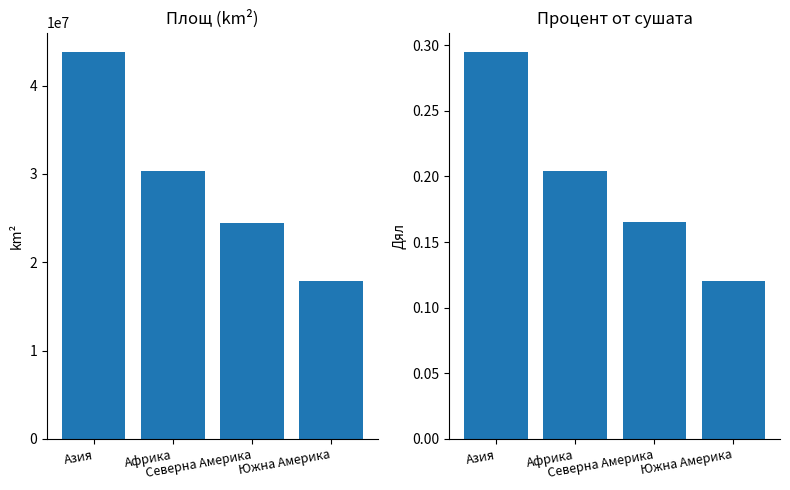

What are all the series names shown in the legend?

Площ, Процент от сушата